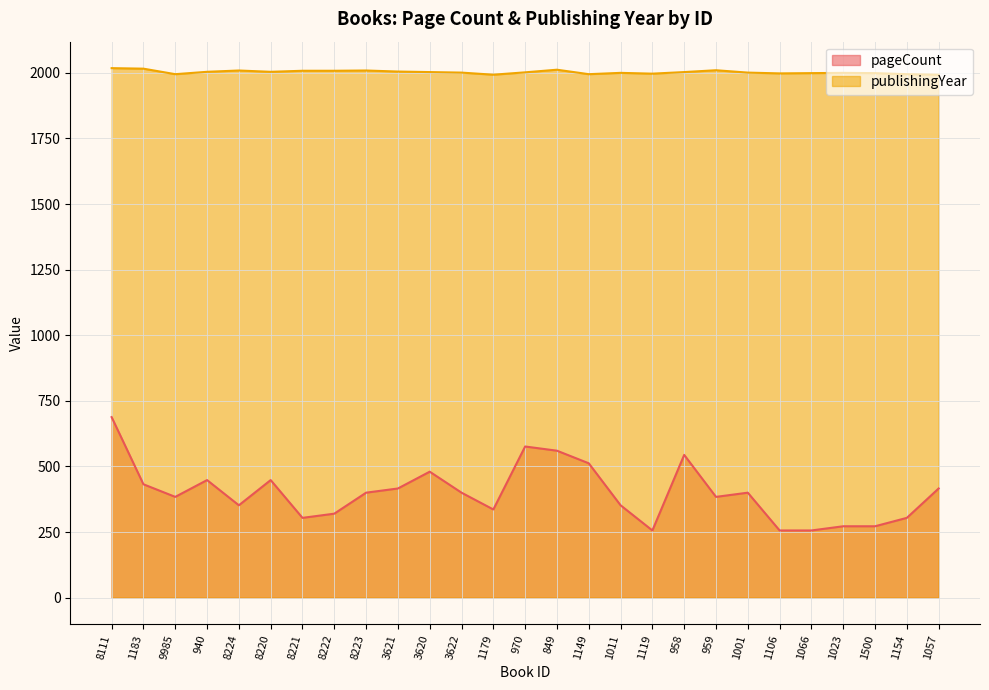

Is the value of pageCount at 8220 greater than the value of publishingYear at 9985?

No